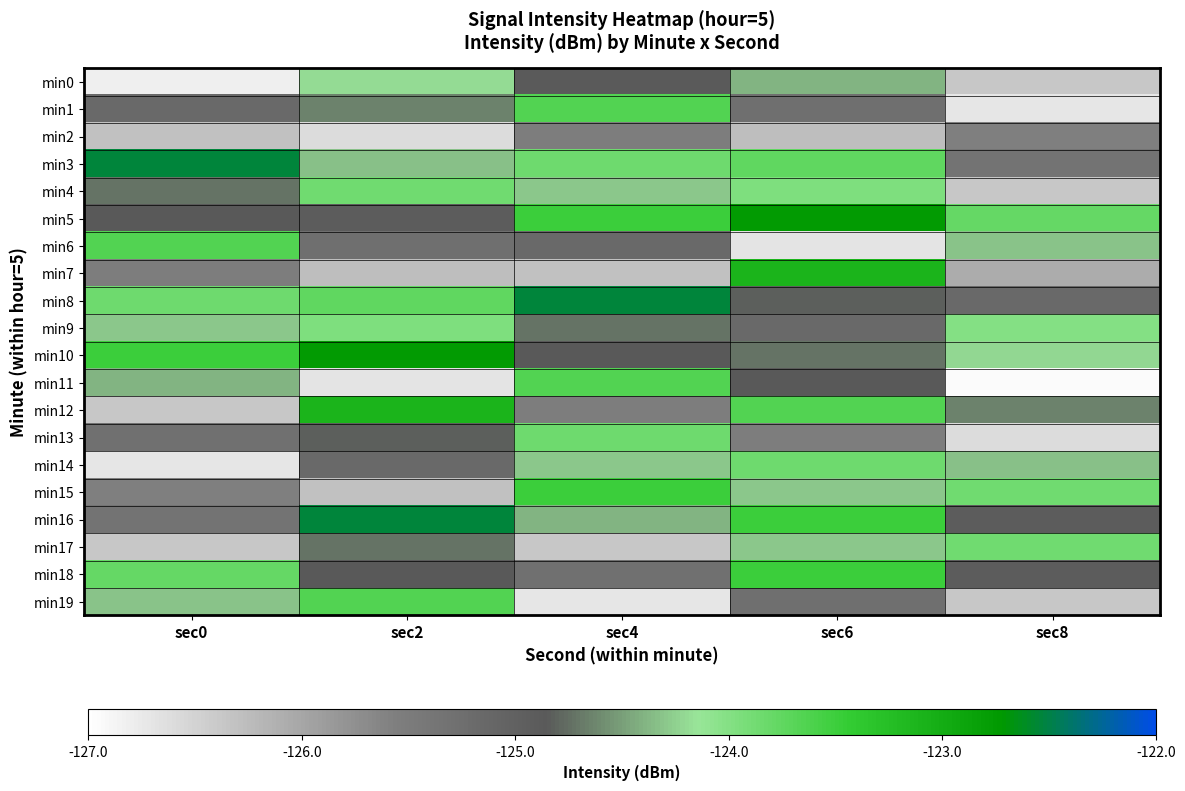

At how many categories does at least one series exceed -125?

5